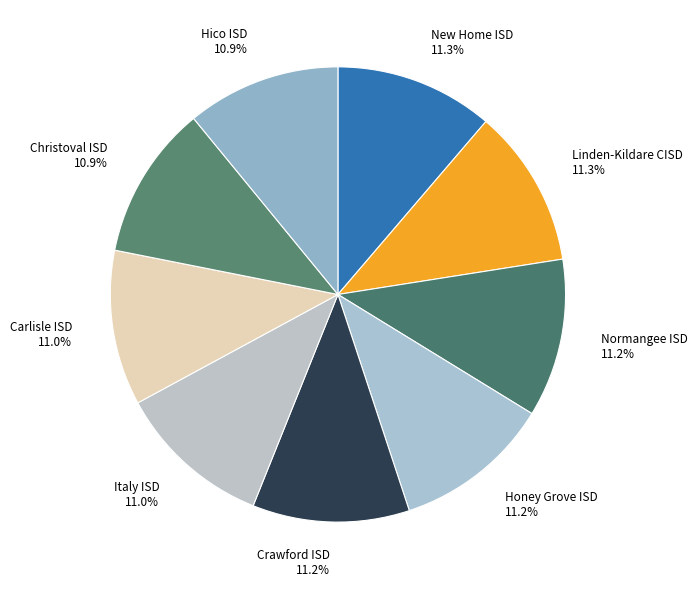

How many slices are in this pie chart?

9